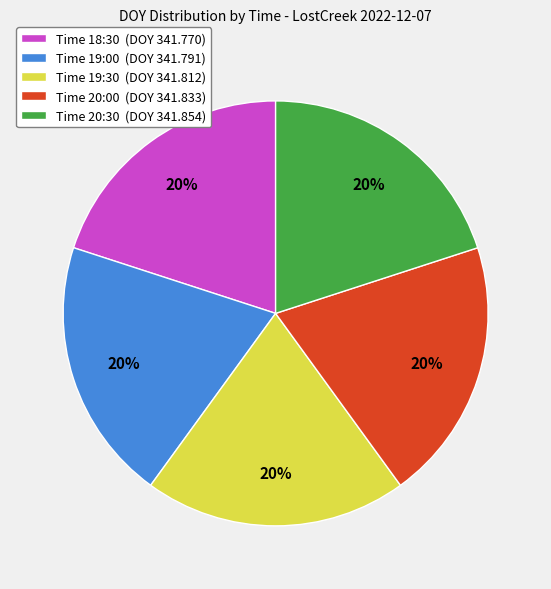

Approximately how many times larger is the value at Time 20:30 (DOY 341.854) compared to Time 20:00 (DOY 341.833)?

1.0